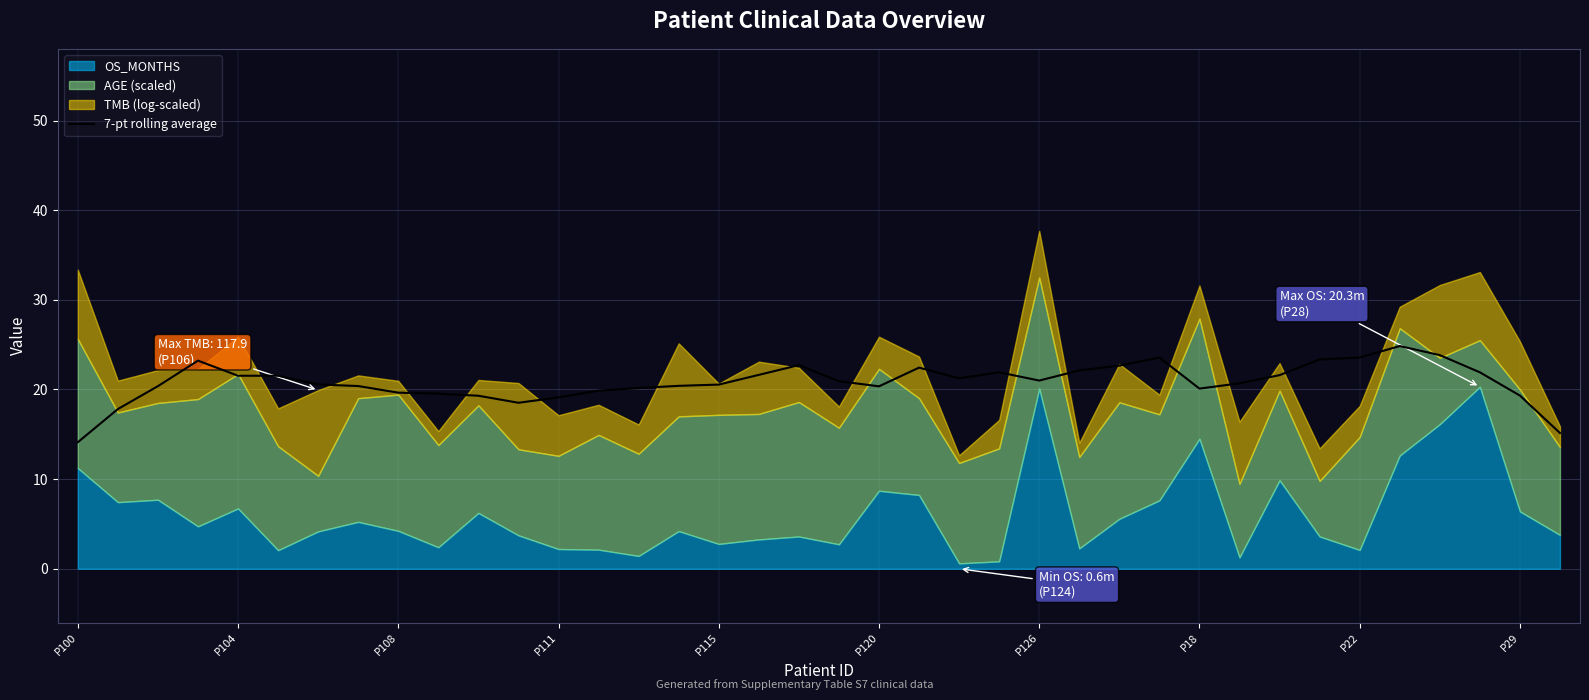

What is the maximum value for 7-pt rolling average?

24.8